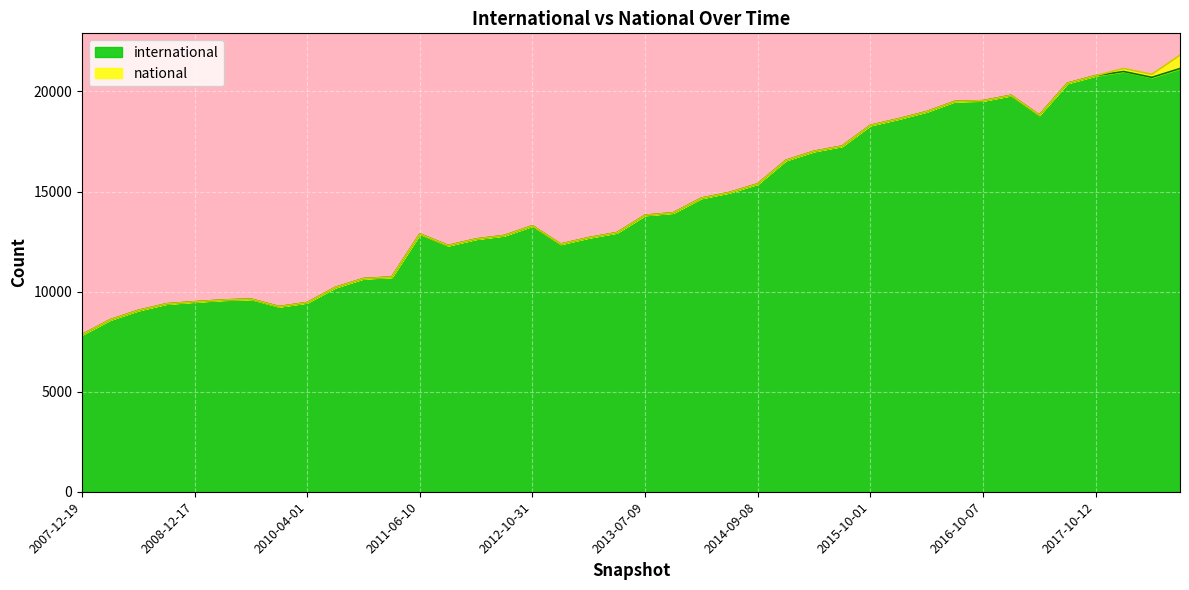

Between 2008-04-01 and 2011-06-10, which is larger?

2011-06-10